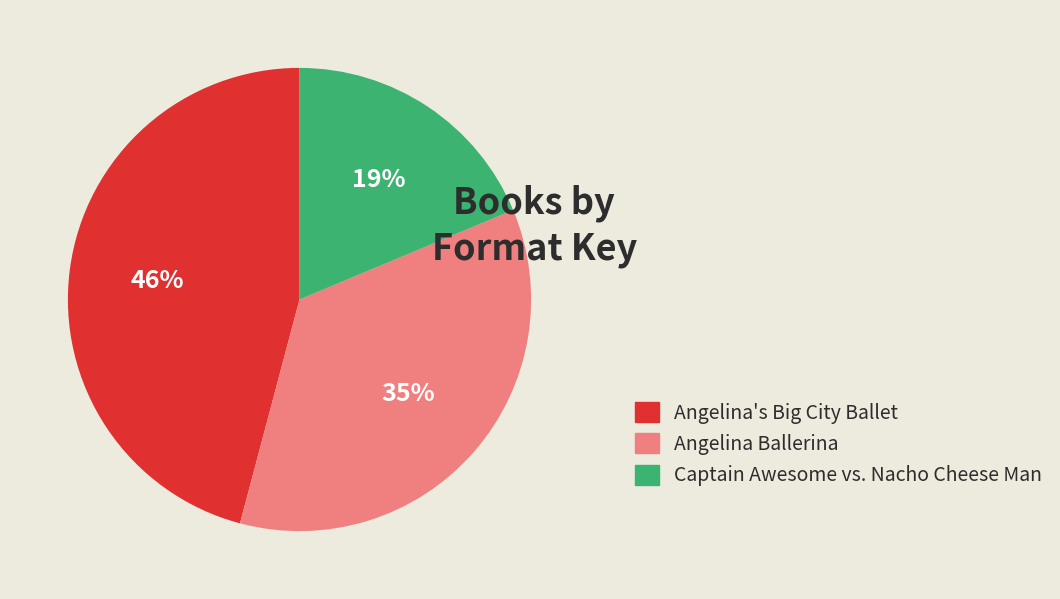

Which has a higher value, Angelina Ballerina or Captain Awesome vs. Nacho Cheese Man?

Angelina Ballerina